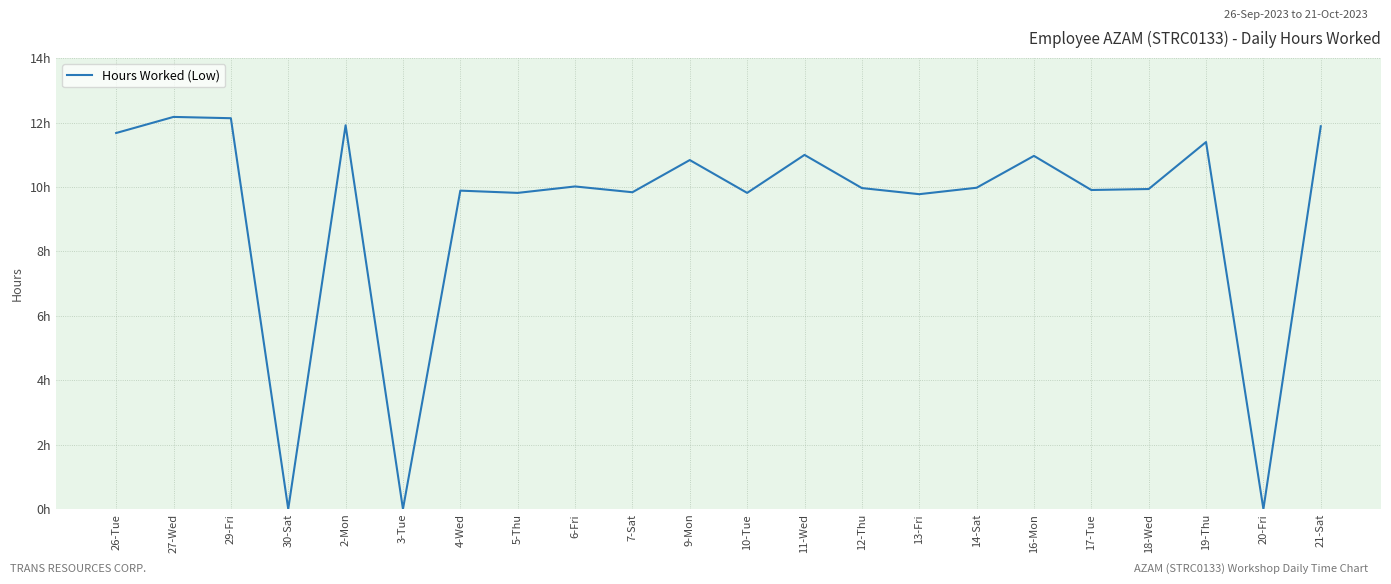

What is the greatest value displayed?

12.2